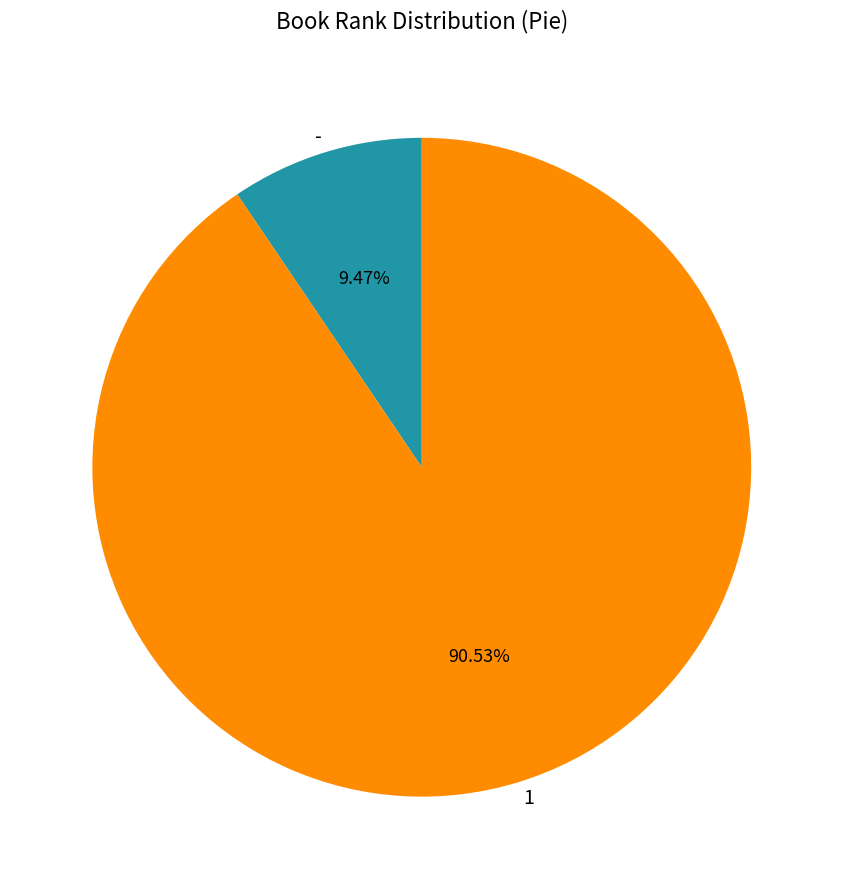

Which category has the biggest portion of the pie?

1